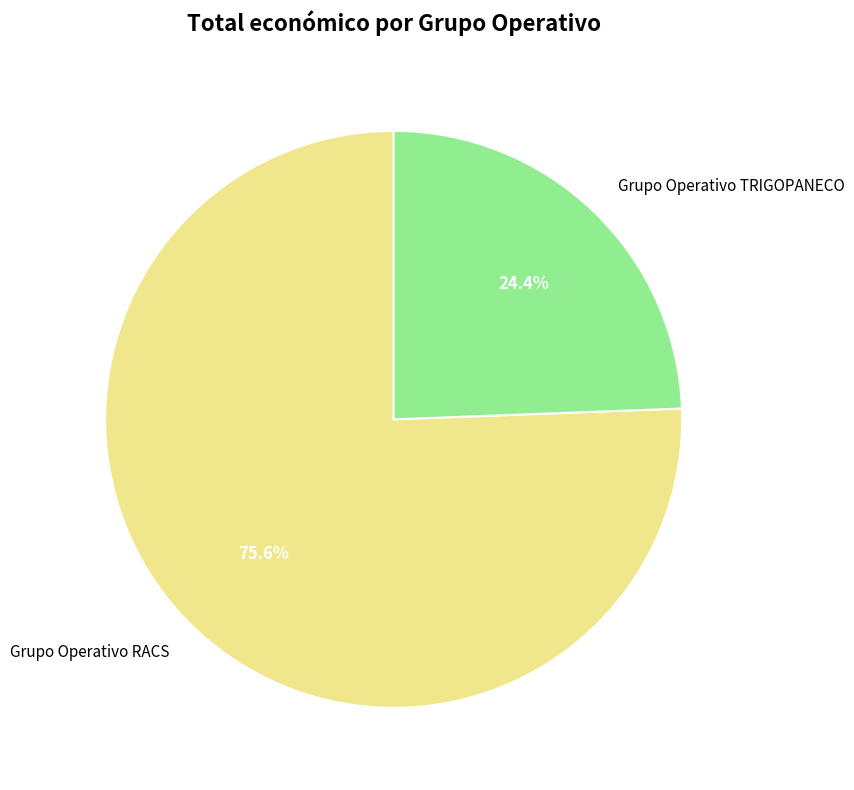

Is it true that Grupo Operativo RACS is 69% of the pie?

False